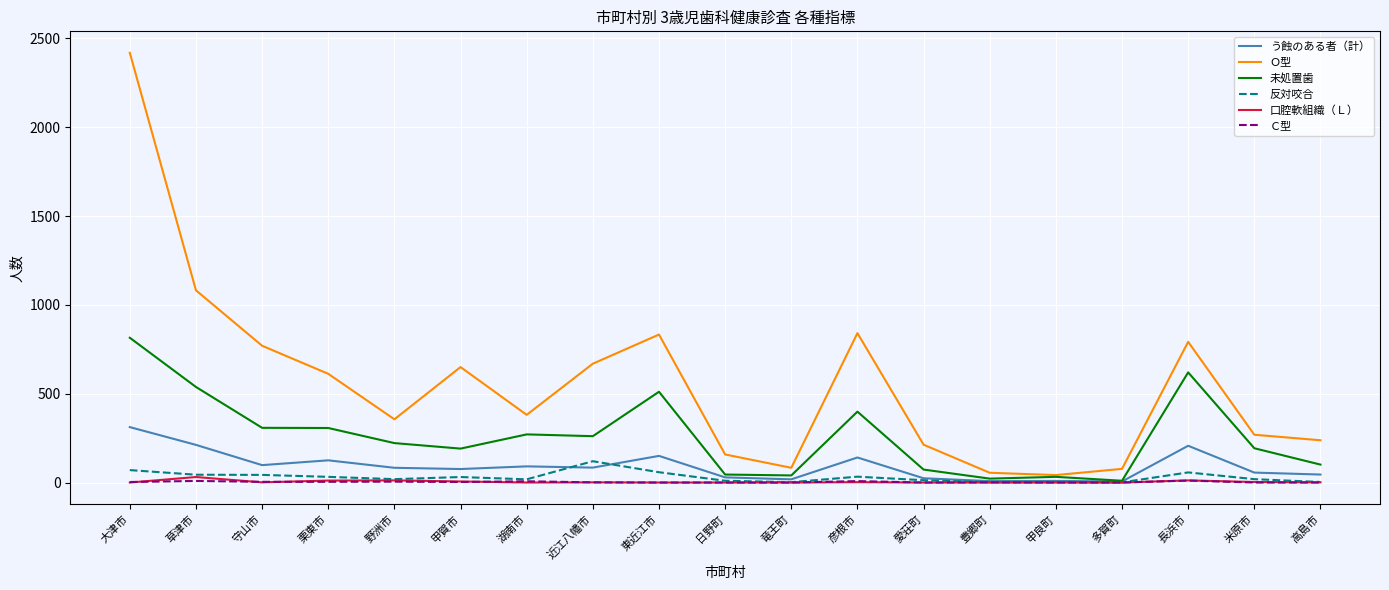

True or false: 口腔軟組織（Ｌ） and Ｏ型 intersect in this chart.

False